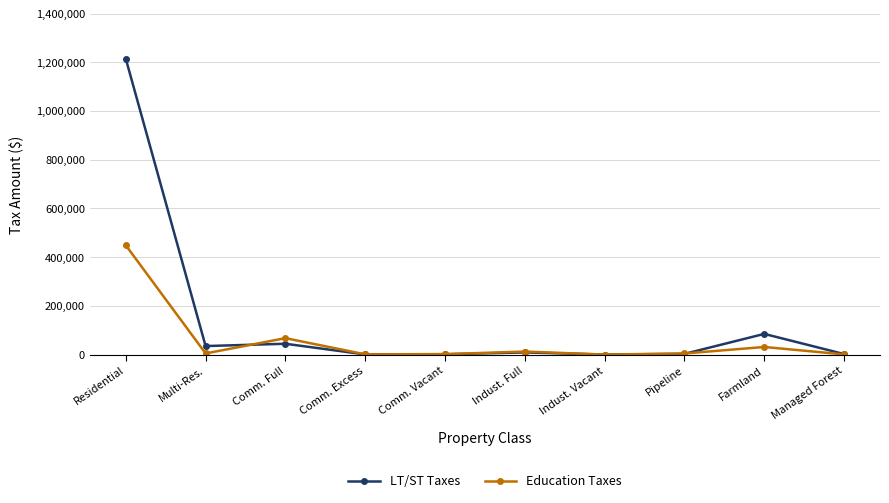

Which series has the largest range (max minus min)?

LT/ST Taxes